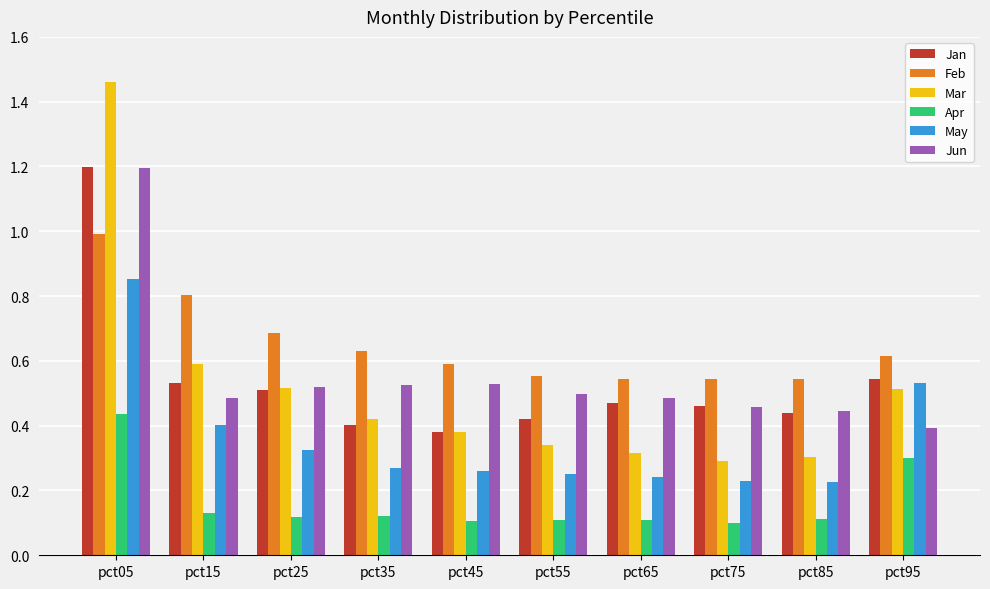

Where is Jun nearest to the value 0?

pct95